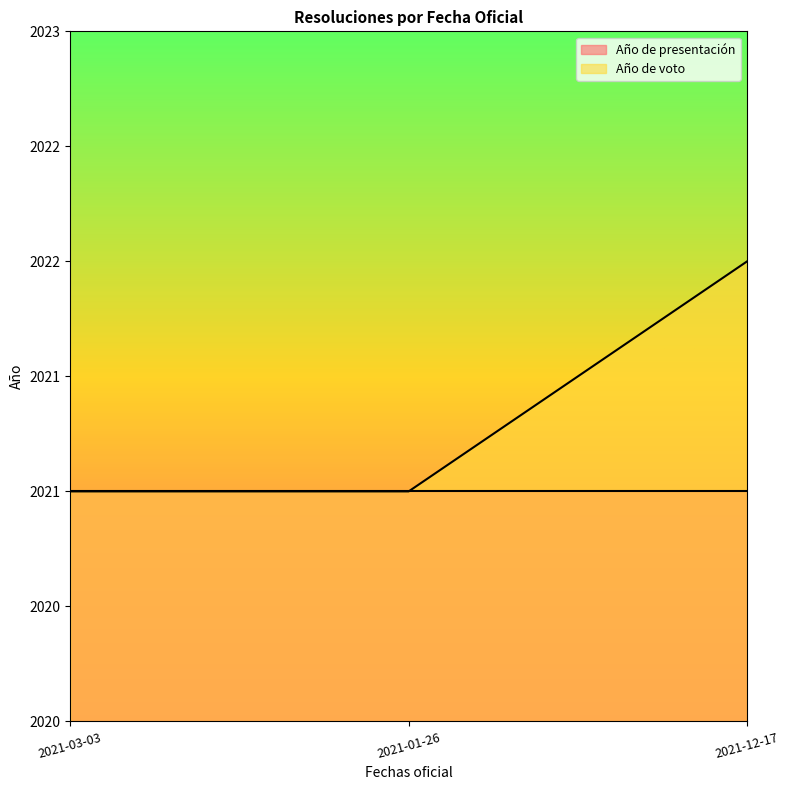

Approximately how many times larger is the value at 2021-03-03 compared to 2021-01-26?

1.0